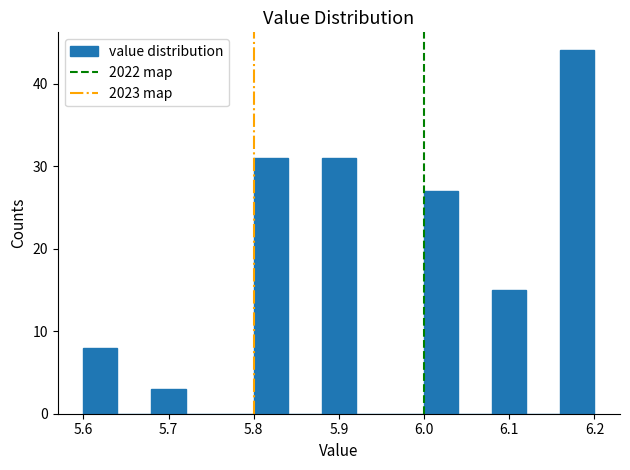

Reading left to right, transcribe this chart: for each bar, give the range it covers on the x-axis and its height. The values are not printed on the chart, so give them approximately, as read against the axis.

5.60 to 5.64: 8
5.64 to 5.68: 0
5.68 to 5.72: 3
5.72 to 5.76: 0
5.76 to 5.80: 0
5.80 to 5.84: 31
5.84 to 5.88: 0
5.88 to 5.92: 31
5.92 to 5.96: 0
5.96 to 6.00: 0
6.00 to 6.04: 27
6.04 to 6.08: 0
6.08 to 6.12: 15
6.12 to 6.16: 0
6.16 to 6.20: 44